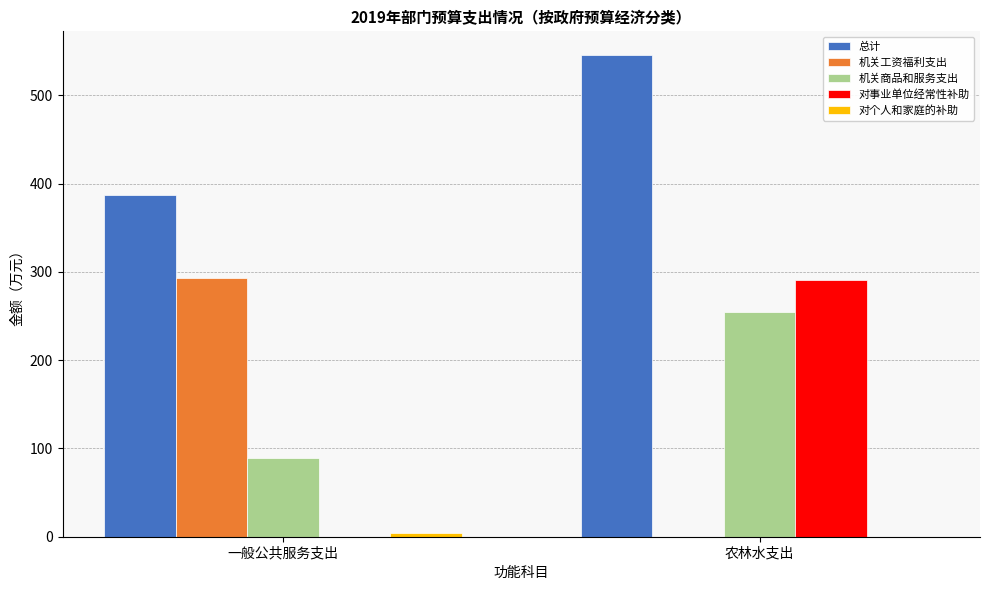

At which category is the sum across all series the highest?

农林水支出